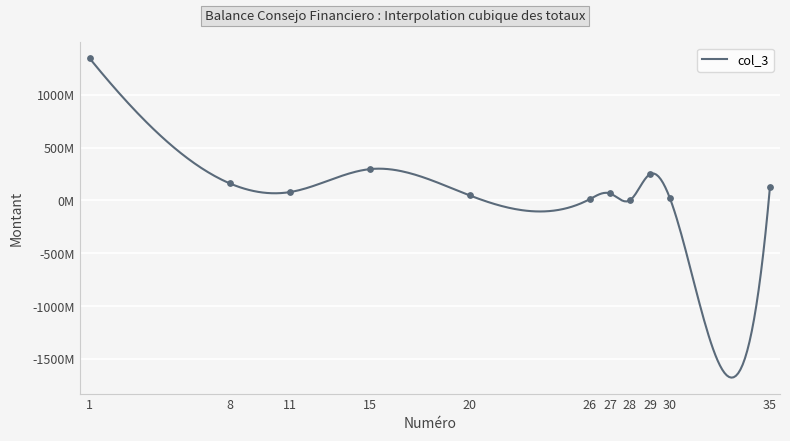

Approximately how many times larger is the value at 30 compared to 20?

0.4